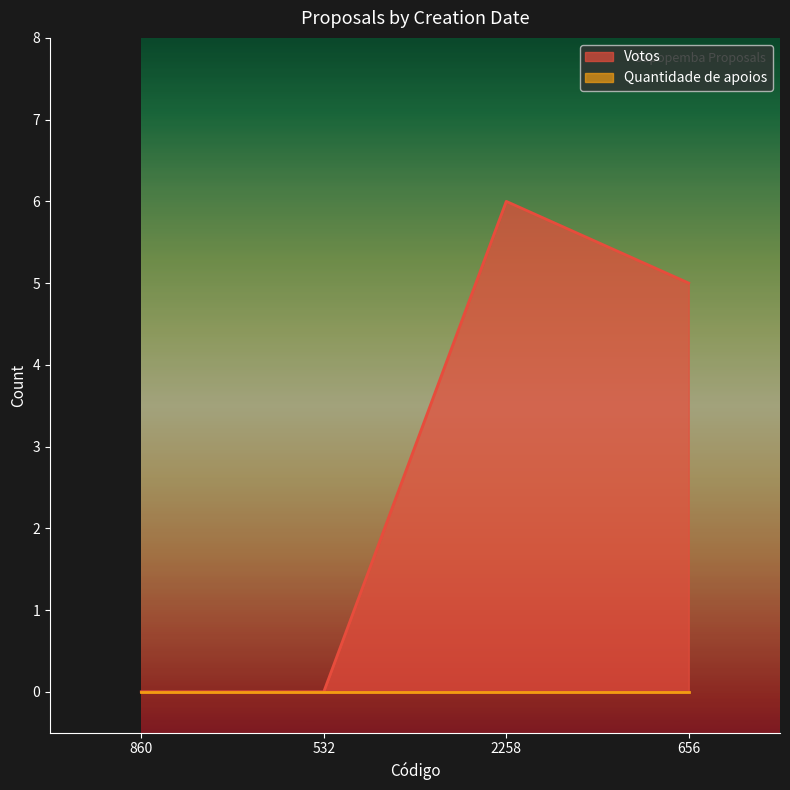

What is the spread (max minus min) of values at 2258?

6